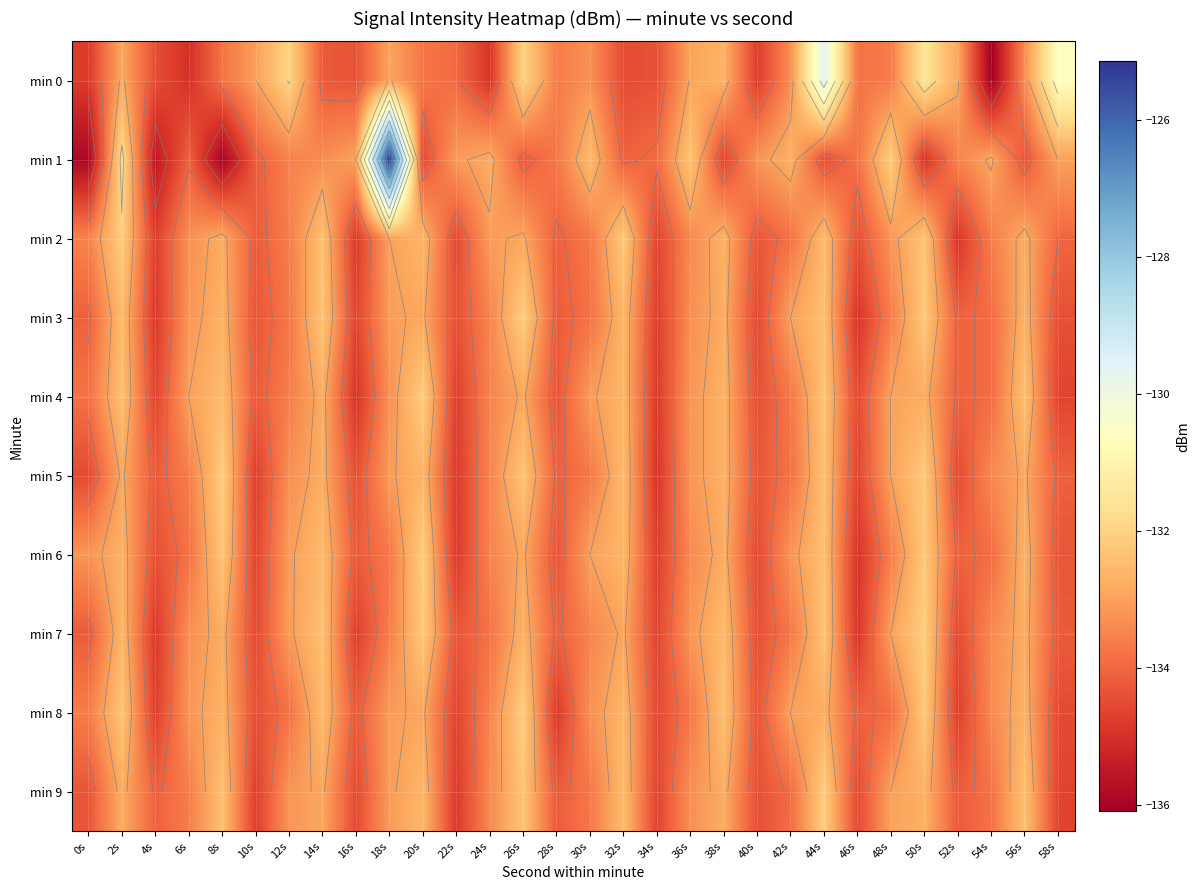

Which label corresponds to the smallest value in the chart?

54s